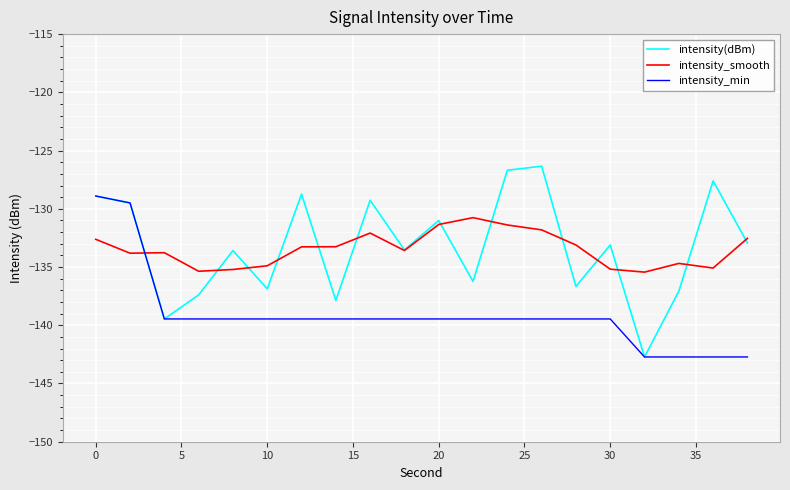

Which series has the largest range (max minus min)?

intensity(dBm)